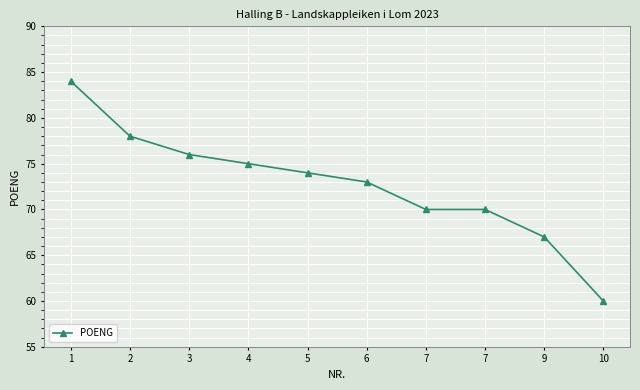

What is the sum of all values?

727